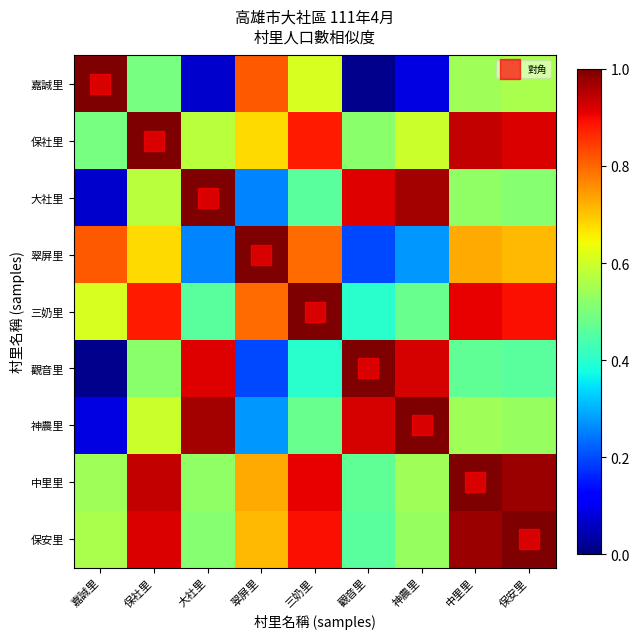

Reading left to right, what are all the values shown in this chart?

嘉誠里: 嘉誠里=1.0	保社里=0.5	大社里=0.1	翠屏里=0.8	三奶里=0.6	觀音里=0.0	神農里=0.1	中里里=0.5	保安里=0.6
保社里: 嘉誠里=0.5	保社里=1.0	大社里=0.6	翠屏里=0.7	三奶里=0.9	觀音里=0.5	神農里=0.6	中里里=0.9	保安里=0.9
大社里: 嘉誠里=0.1	保社里=0.6	大社里=1.0	翠屏里=0.3	三奶里=0.5	觀音里=0.9	神農里=1.0	中里里=0.5	保安里=0.5
翠屏里: 嘉誠里=0.8	保社里=0.7	大社里=0.3	翠屏里=1.0	三奶里=0.8	觀音里=0.2	神農里=0.3	中里里=0.7	保安里=0.7
三奶里: 嘉誠里=0.6	保社里=0.9	大社里=0.5	翠屏里=0.8	三奶里=1.0	觀音里=0.4	神農里=0.5	中里里=0.9	保安里=0.9
觀音里: 嘉誠里=0.0	保社里=0.5	大社里=0.9	翠屏里=0.2	三奶里=0.4	觀音里=1.0	神農里=0.9	中里里=0.5	保安里=0.5
神農里: 嘉誠里=0.1	保社里=0.6	大社里=1.0	翠屏里=0.3	三奶里=0.5	觀音里=0.9	神農里=1.0	中里里=0.5	保安里=0.5
中里里: 嘉誠里=0.5	保社里=0.9	大社里=0.5	翠屏里=0.7	三奶里=0.9	觀音里=0.5	神農里=0.5	中里里=1.0	保安里=1.0
保安里: 嘉誠里=0.6	保社里=0.9	大社里=0.5	翠屏里=0.7	三奶里=0.9	觀音里=0.5	神農里=0.5	中里里=1.0	保安里=1.0